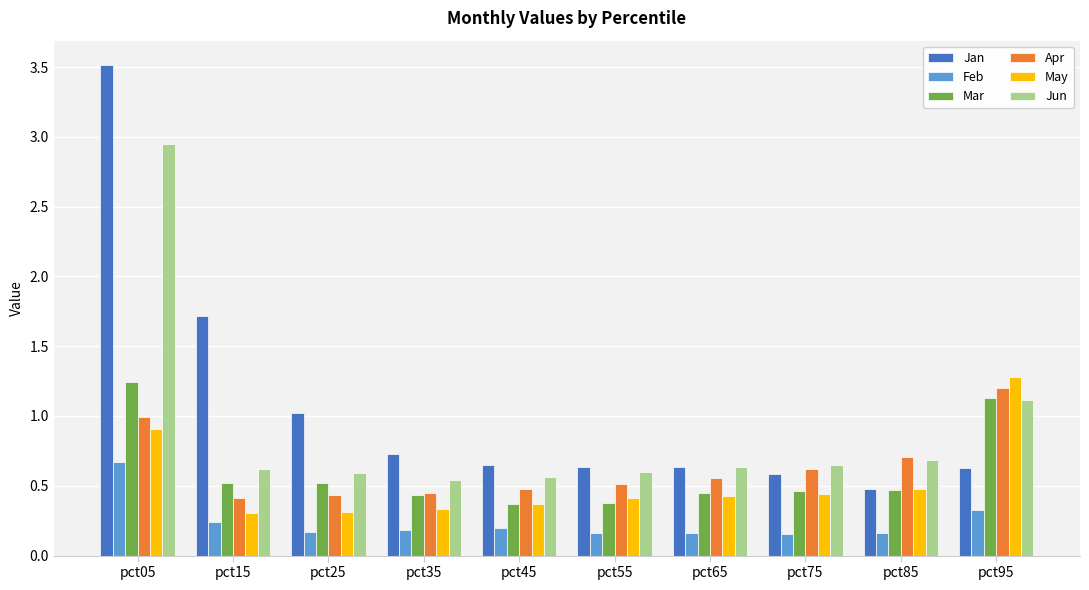

The Mar series shows 1.2 at pct05. True or false?

True